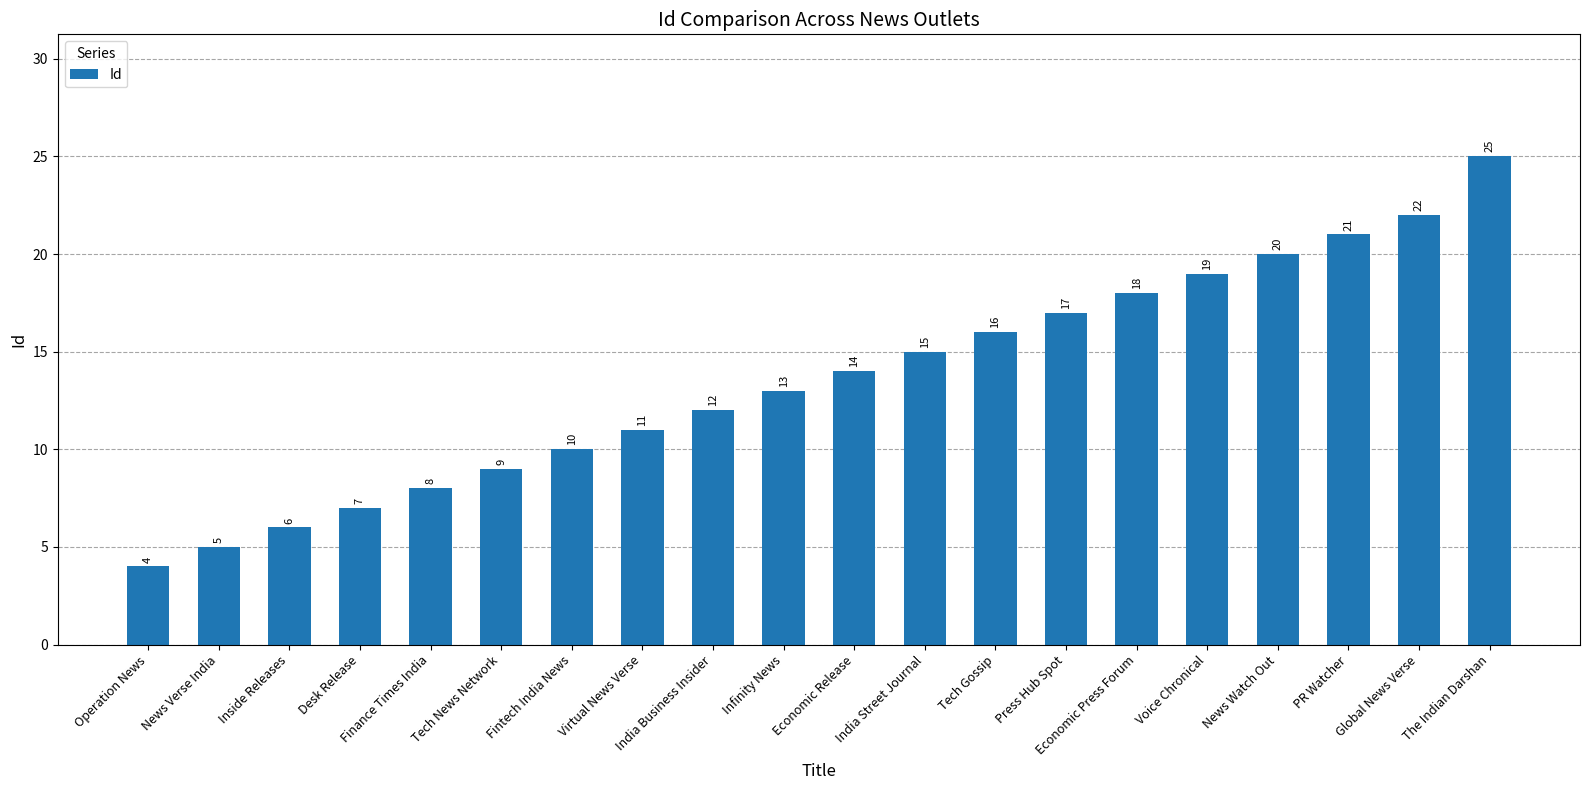

What is the sum of the values at India Street Journal and Finance Times India?

23